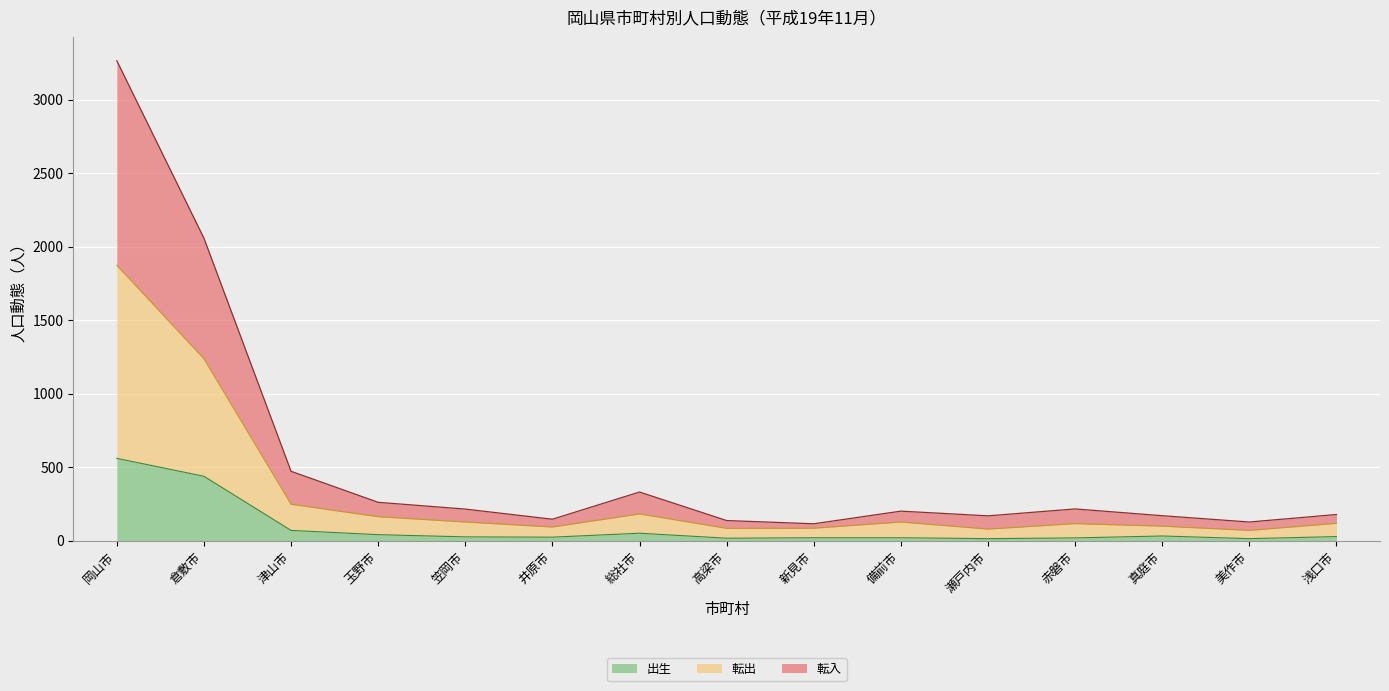

What is the maximum value for 出生?

561